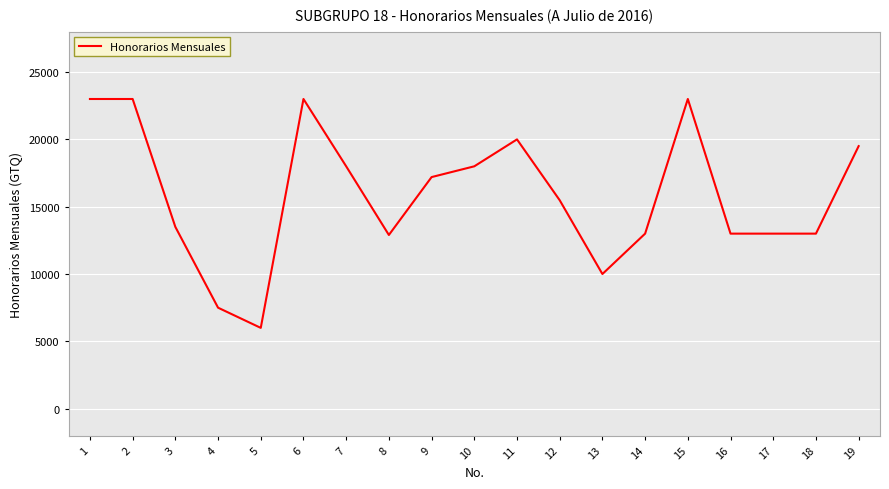

The value at 11 is 28207. True or false?

False